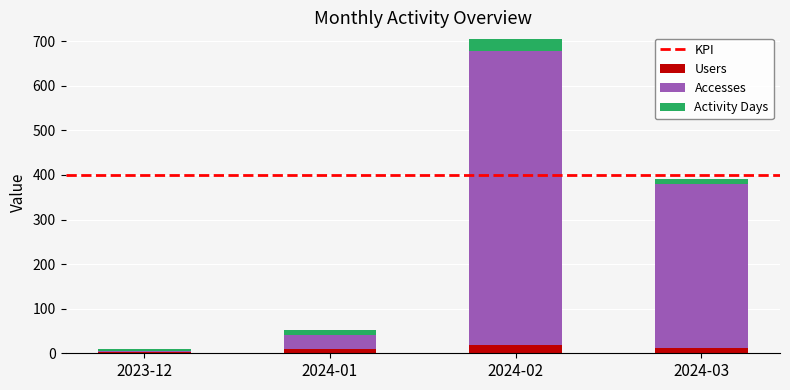

At which category is the sum across all series the highest?

2024-02